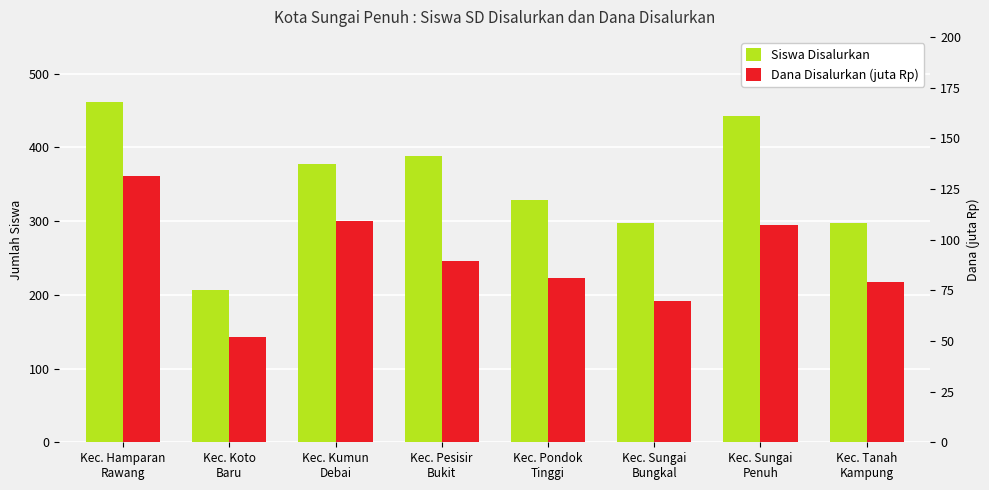

The Siswa Disalurkan series shows 378.0 at Kec. Kumun
Debai. True or false?

True